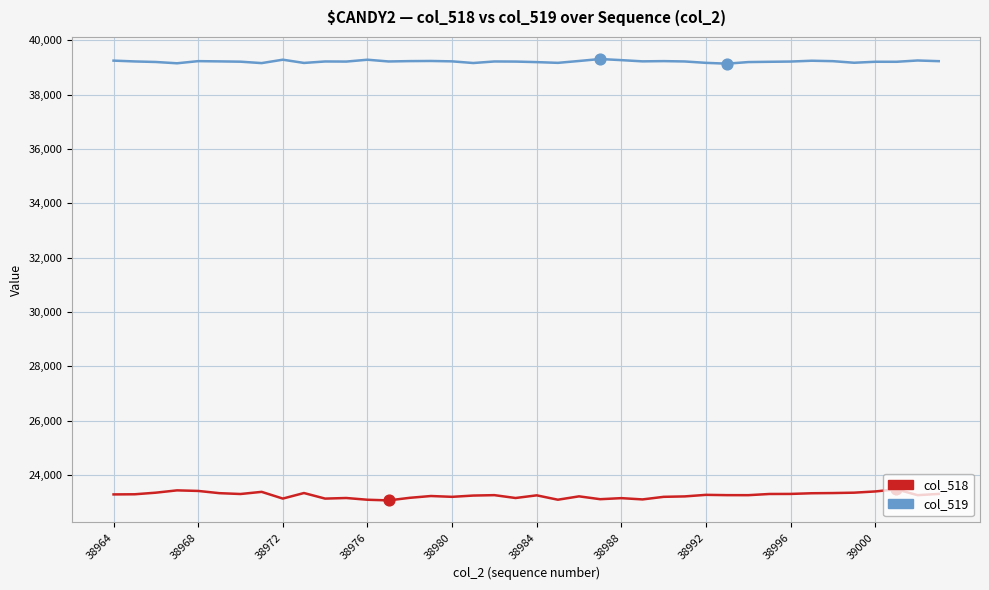

What is the smallest value displayed?

23073